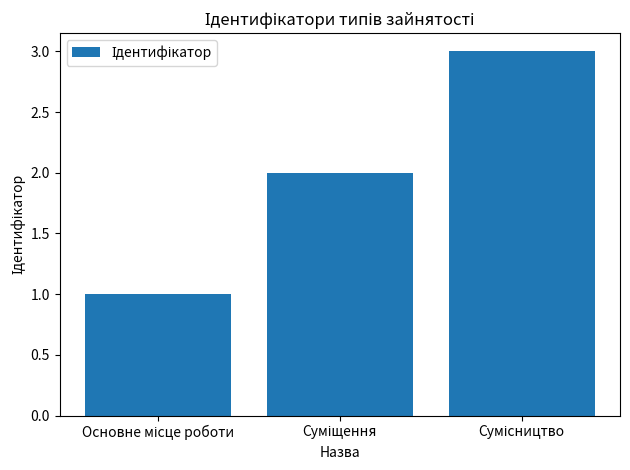

What is the sum of all values?

6